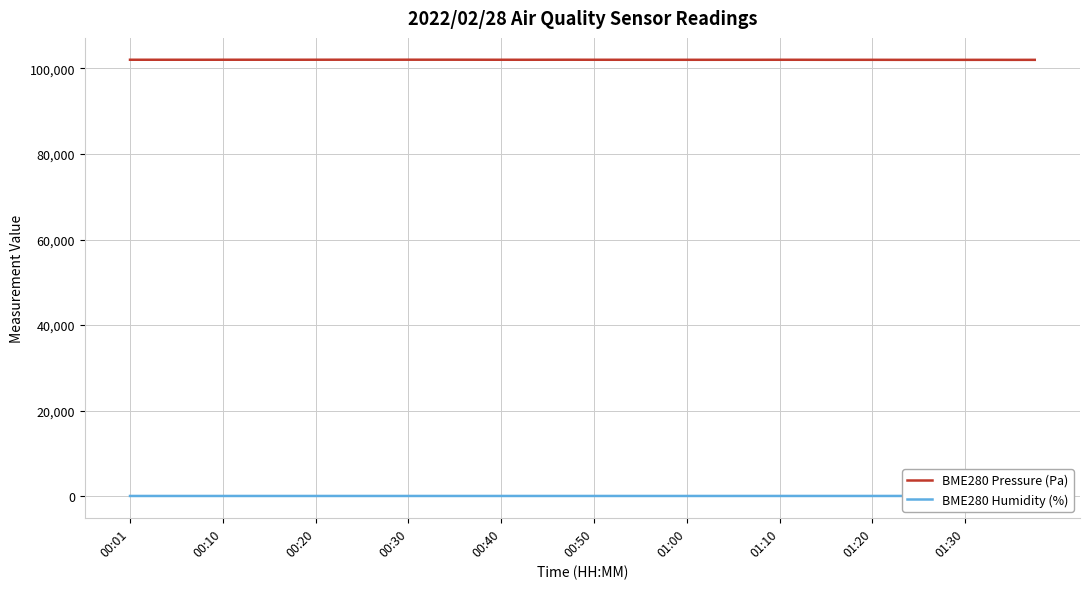

How many lines are shown in the chart?

2